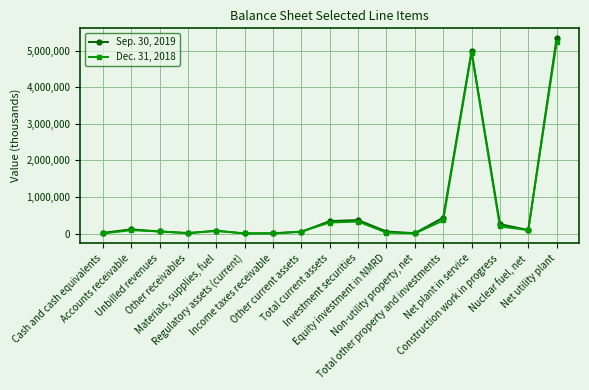

How many categories are shown in the chart?

17